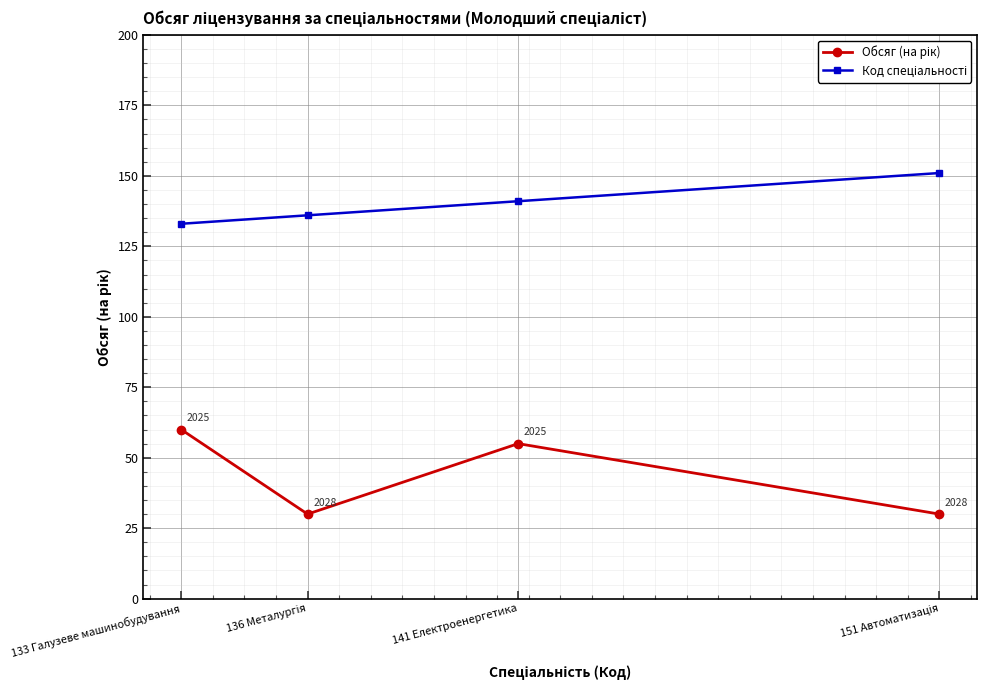

What is the label of the 3rd point from the left?

141 Електроенергетика